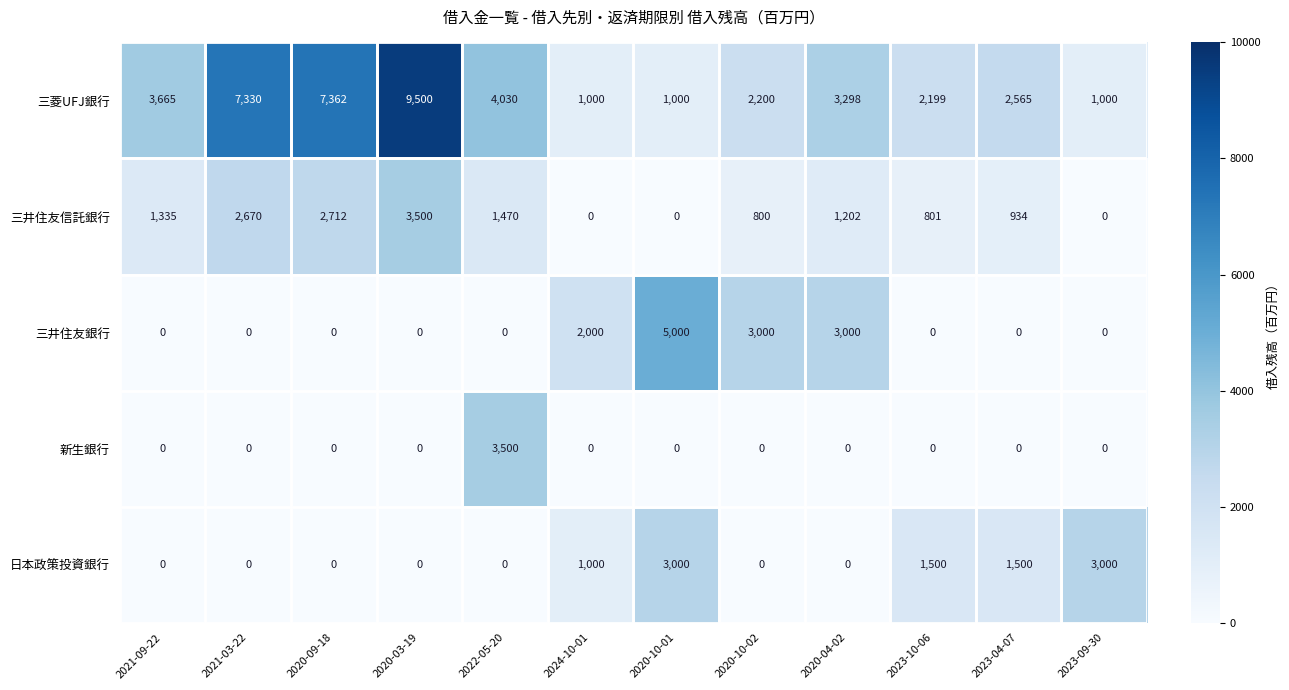

Is the value of 日本政策投資銀行 at 2023-10-06 greater than the value of 新生銀行 at 2020-10-02?

Yes